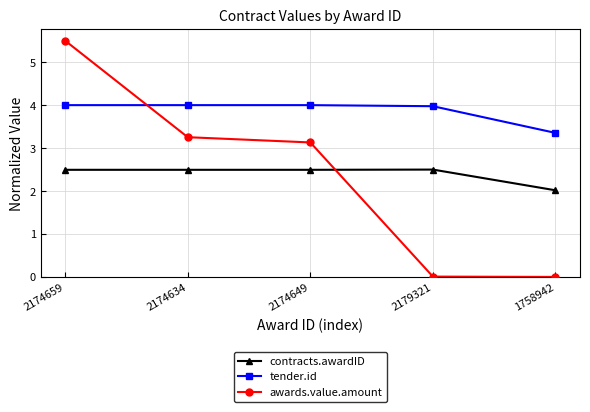

True or false: contracts.awardID and awards.value.amount intersect in this chart.

True